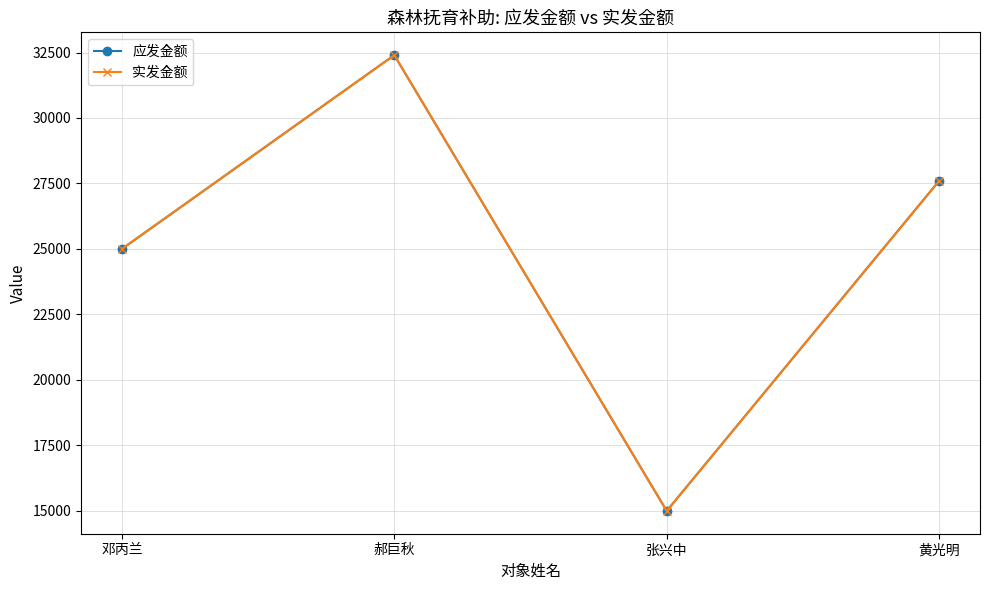

Is this an area chart (filled region under the line)?

No